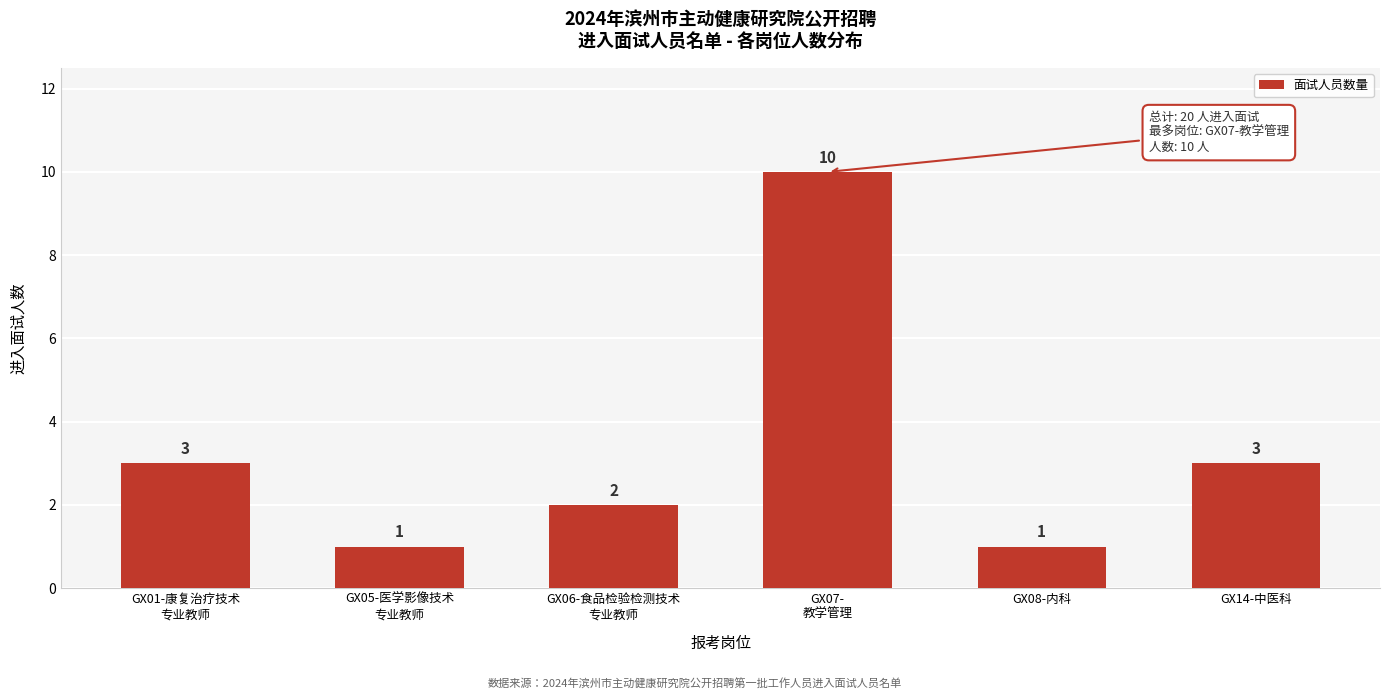

Reading right to left, what are all the values shown in this chart?

3	1	10	2	1	3